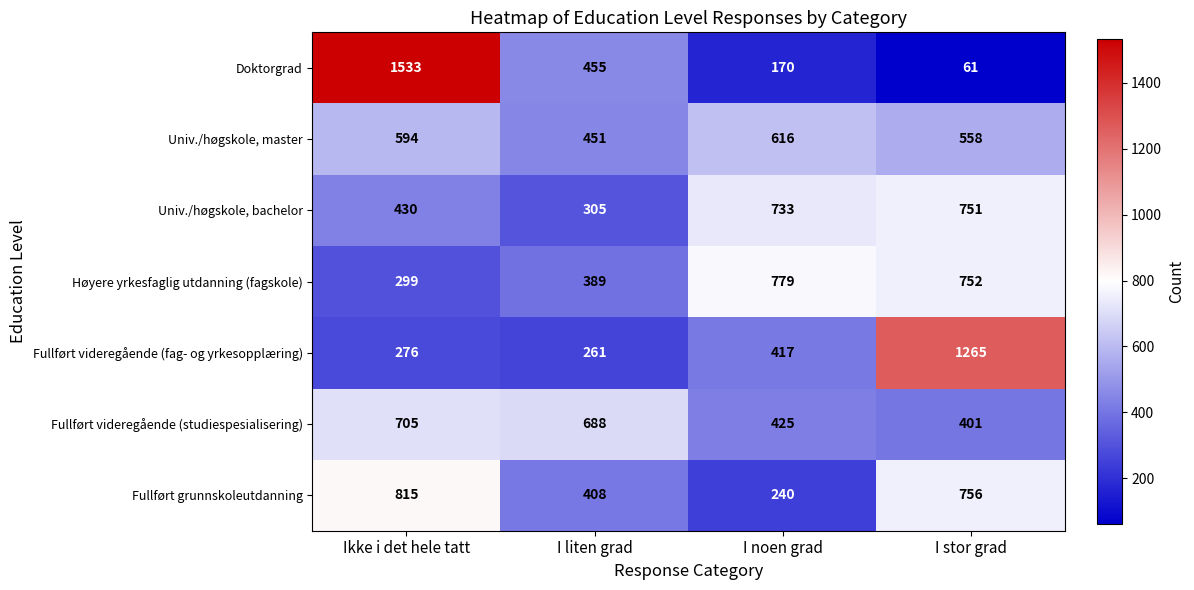

What is the difference between the second highest and second lowest values in the Doktorgrad series?

285